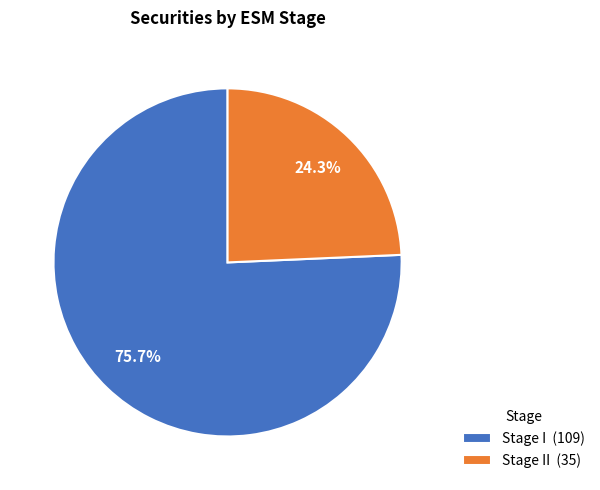

Is there a majority slice in this chart?

Yes